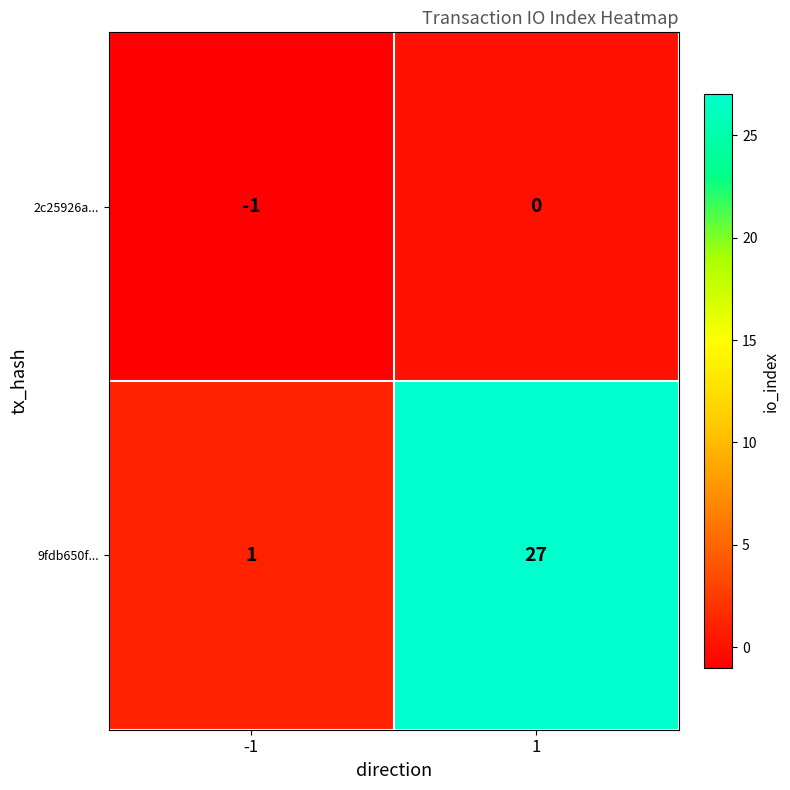

Which series has the largest total across all categories?

9fdb650f...